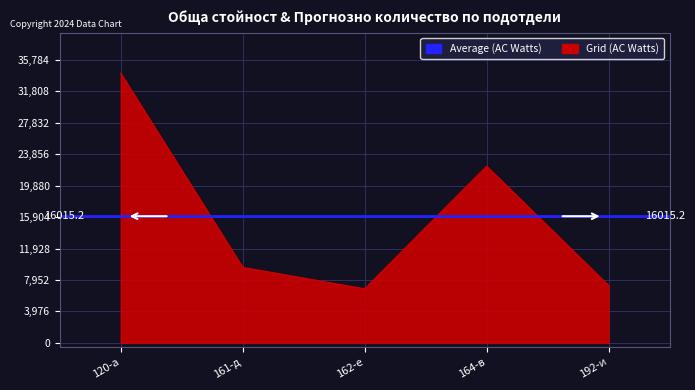

At which label does Обща стойност лв. first exceed 9556?

120-а